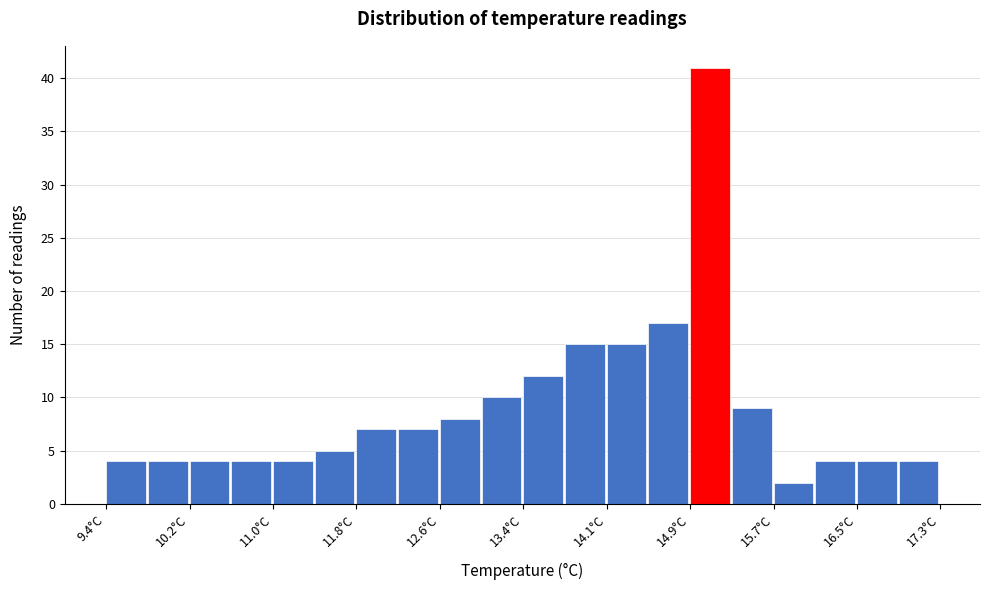

Around what value on the x-axis is the tallest bar? Give the approximate position of its centre, as read against the axis.

15.1